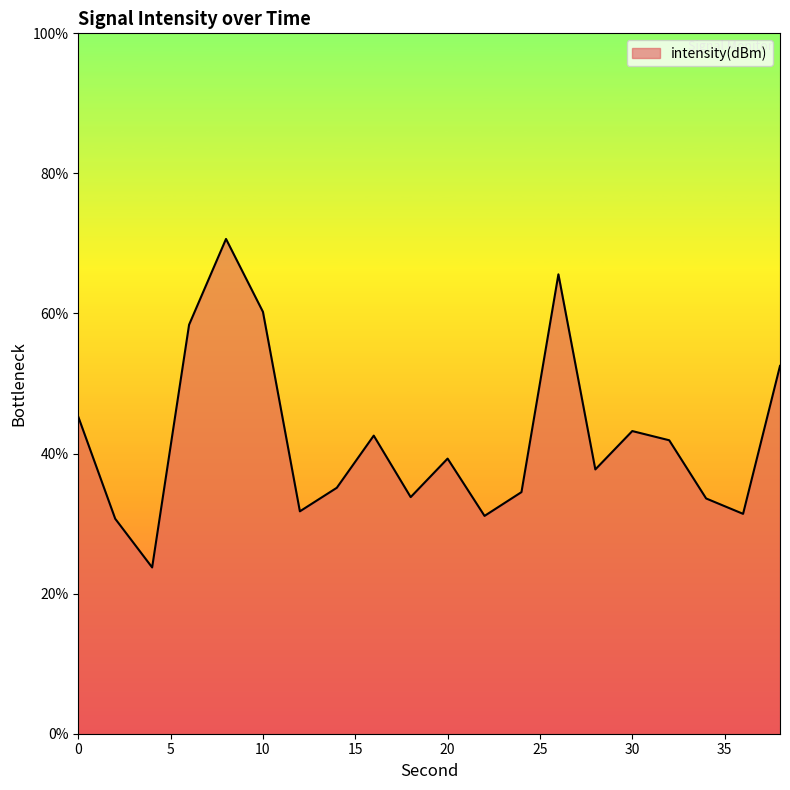

What is the difference between the second highest and second lowest values?

34.9